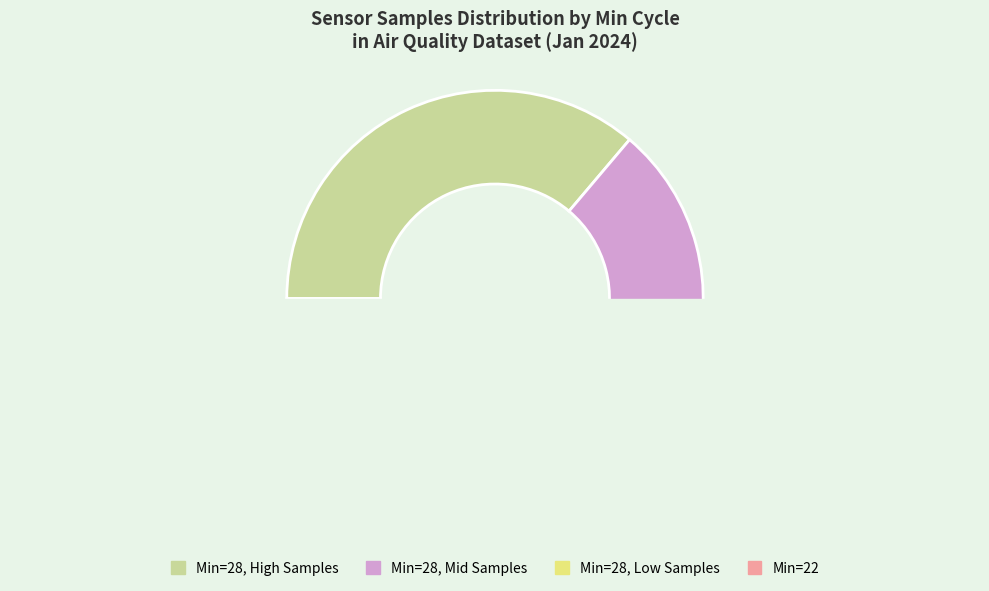

What is the ratio of the value at 28 to the value at 28?

1.0